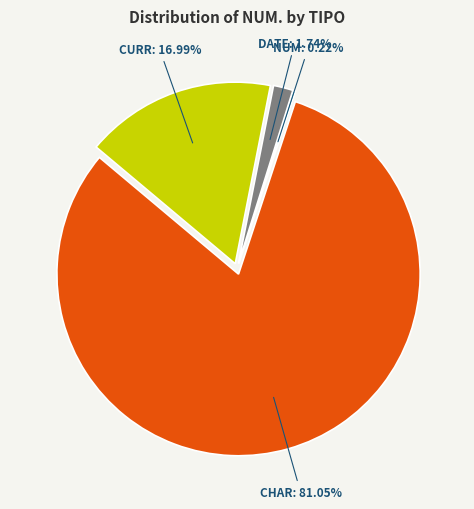

Is it true that Importo totale IVA fattura is 10% of the pie?

False